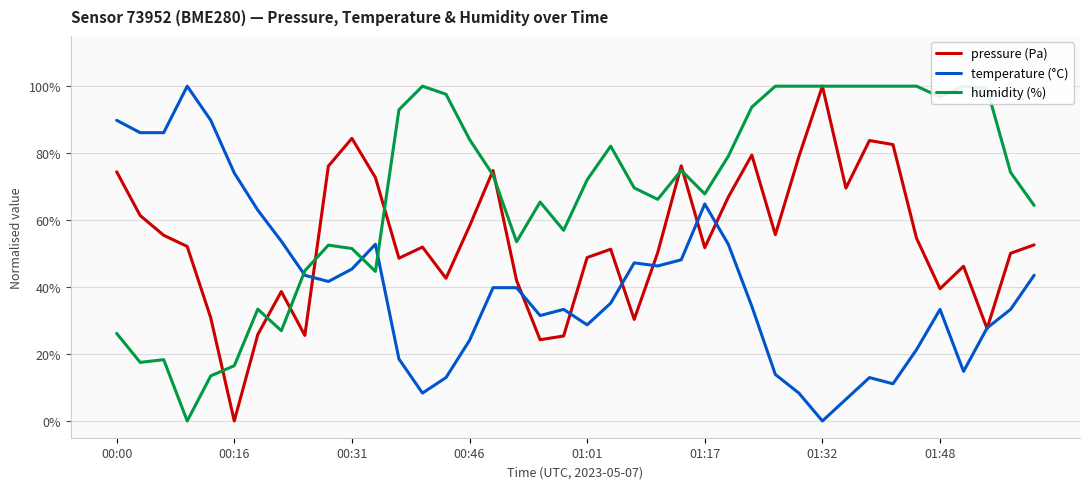

Which series has the widest spread of values?

pressure (Pa)